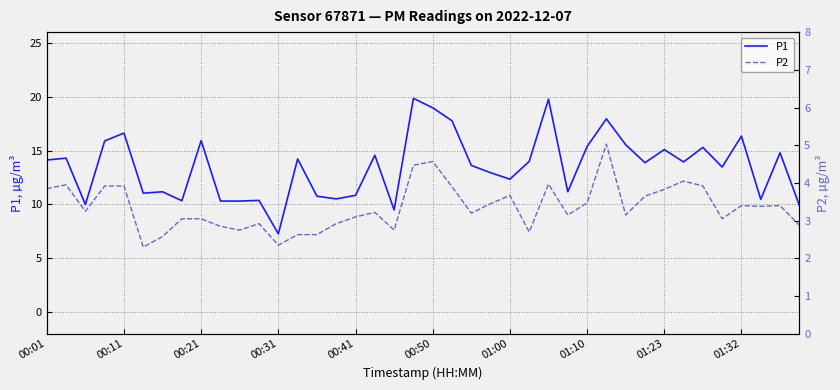

How many distinct data groups are displayed?

2